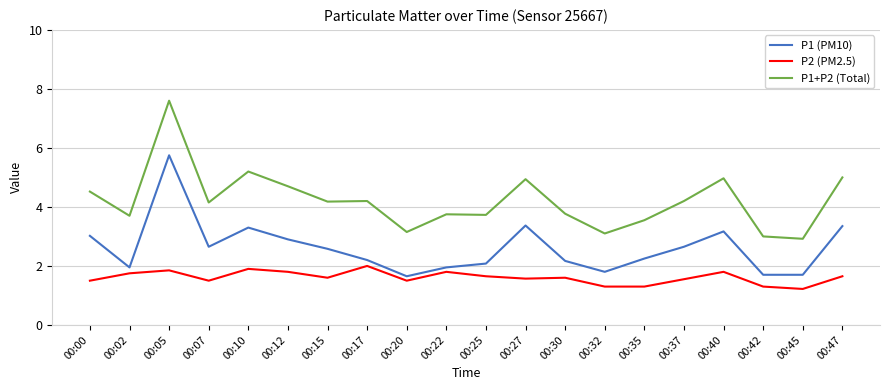

At which category does P1 (PM10) reach its first local valley?

00:02